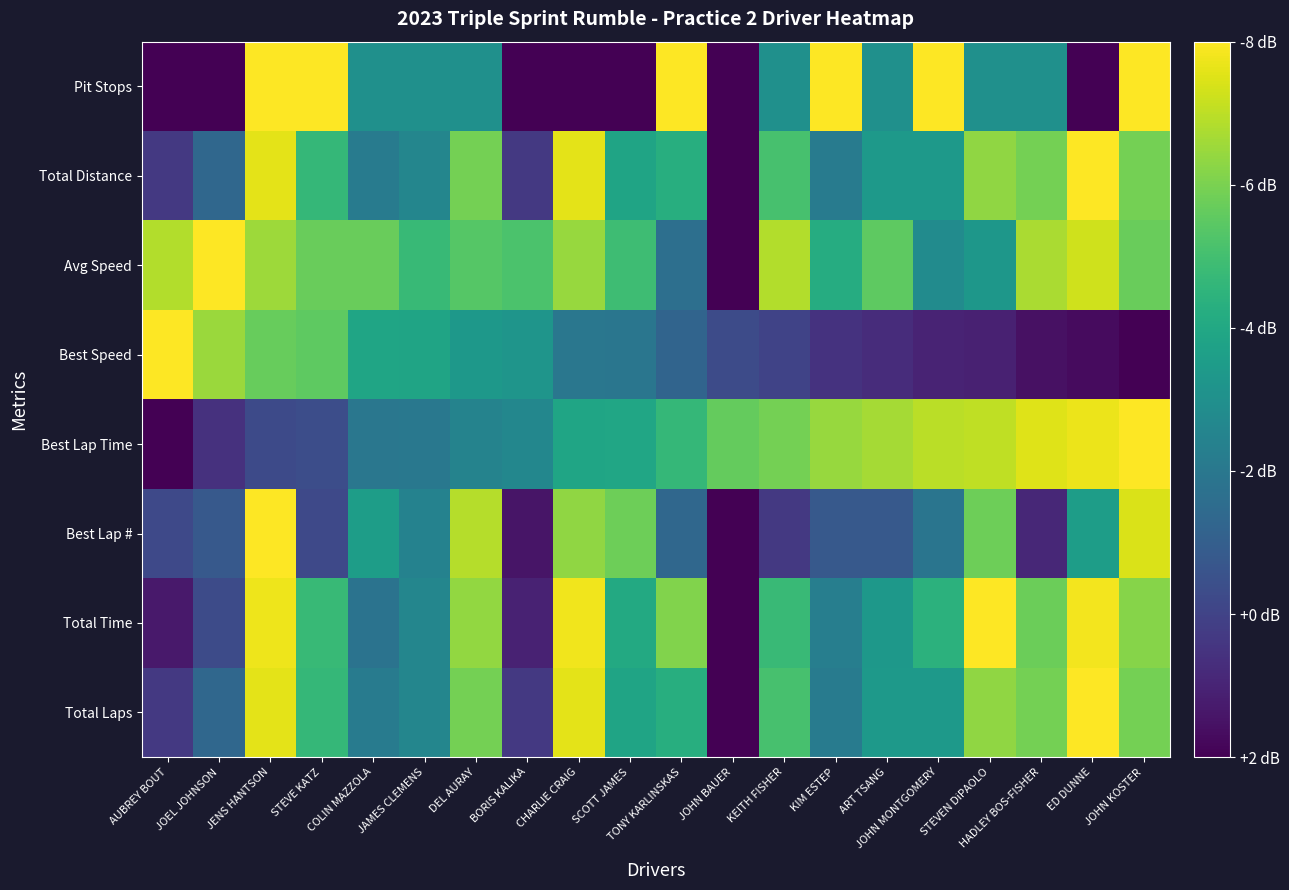

At which category is the sum across all series the highest?

JENS HANTSON